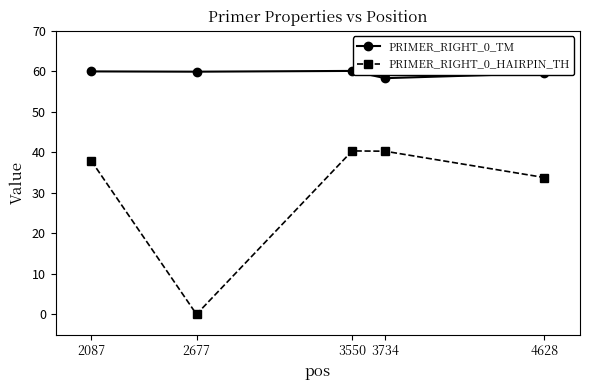

The value of PRIMER_RIGHT_0_HAIRPIN_TH at 2677 is 16.9. True or false?

False